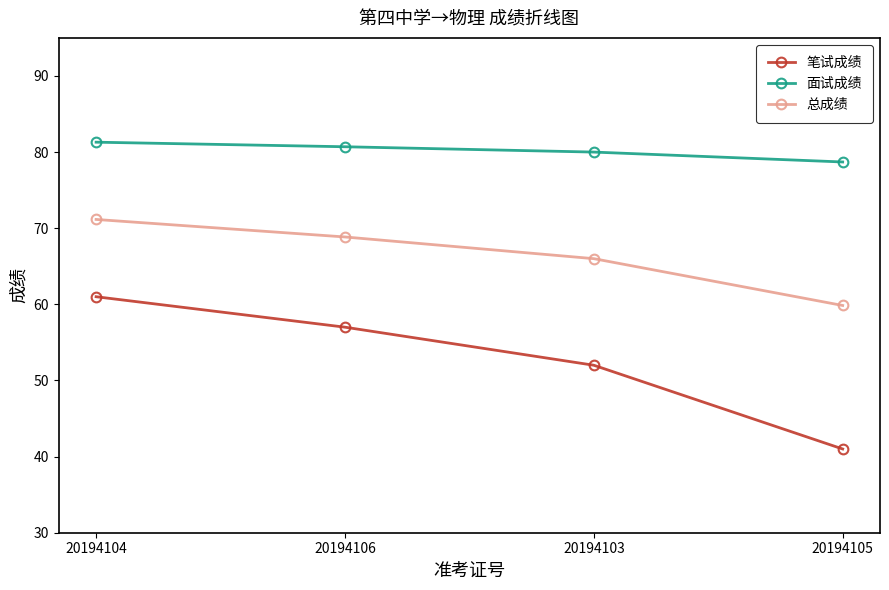

How many lines are shown in the chart?

3